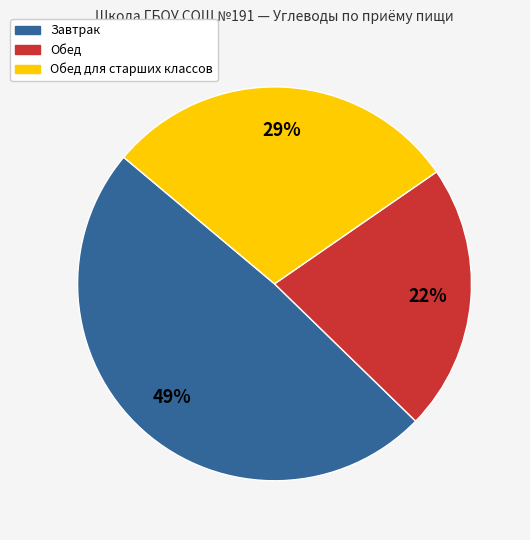

To the nearest percent, what is the combined percentage of Обед для старших классов and Обед?

51%